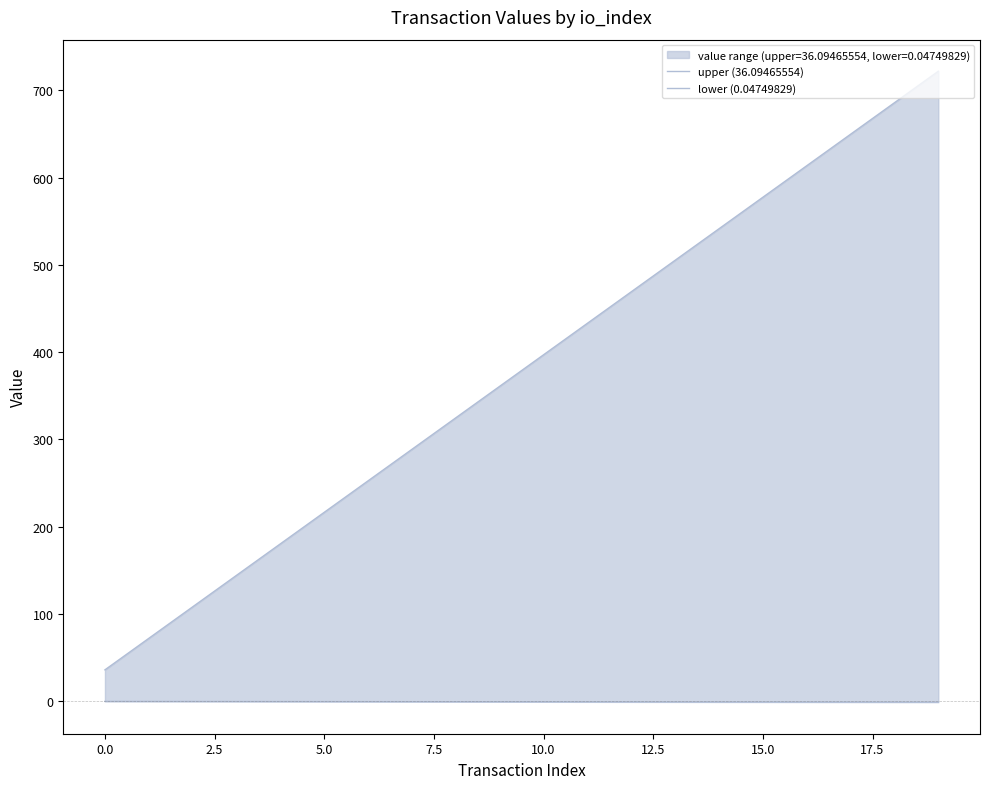

Is the value of lower (0.04749829) at 20.0 greater than the value of upper (36.09465554) at 16?

No